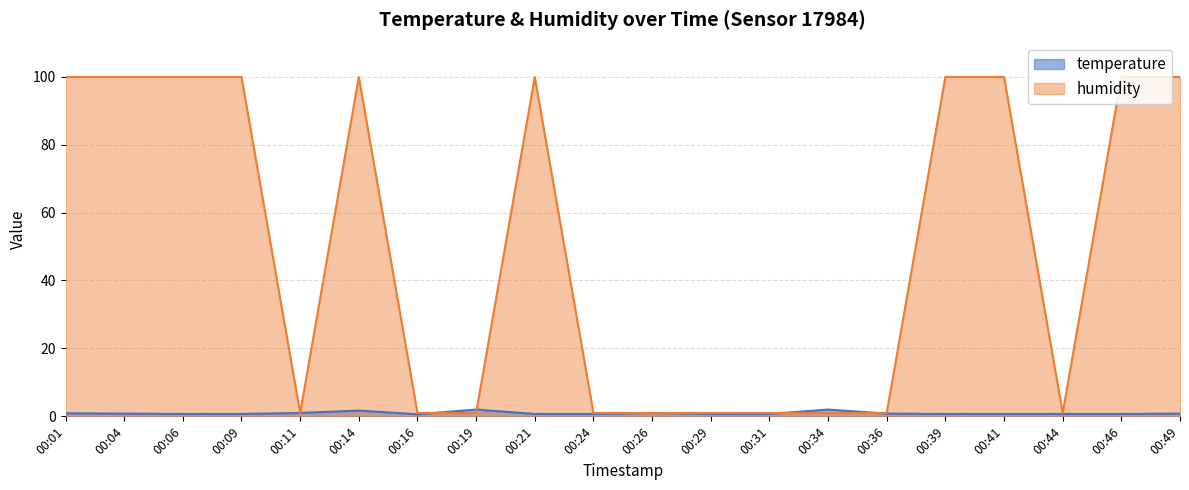

At which label does humidity first exceed 99?

00:01